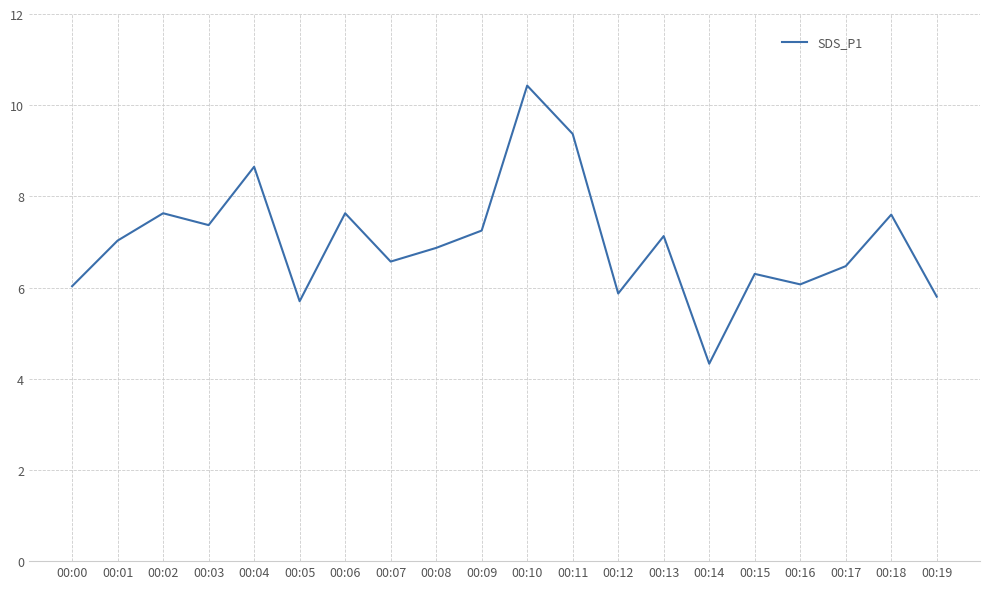

What is the ratio of the value at 00:11 to the value at 00:06?

1.2